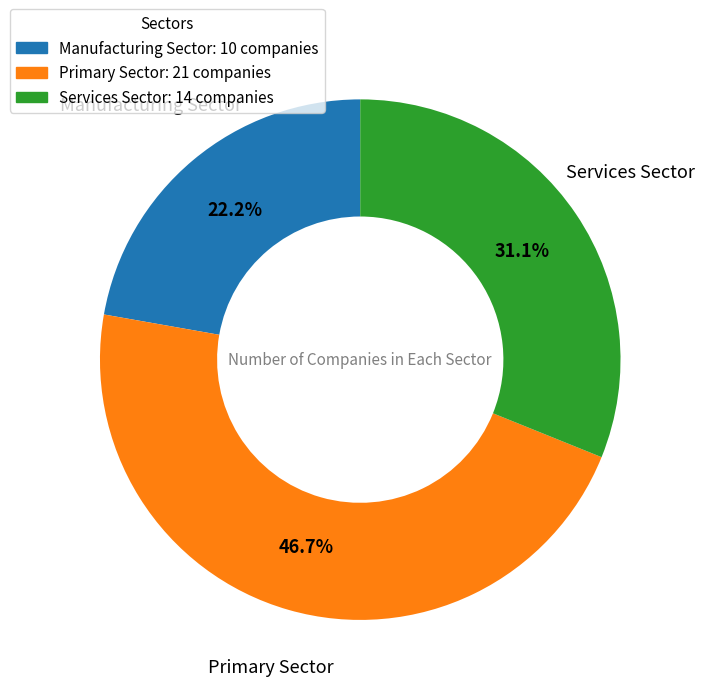

Combined, what portion of the pie is Manufacturing Sector: 10 companies and Services Sector: 14 companies?

53.3%